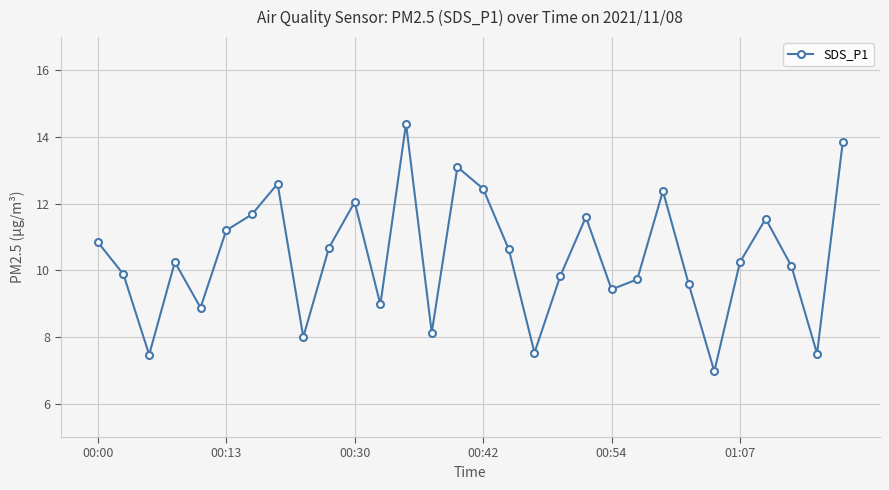

How many data points are above 10?

17